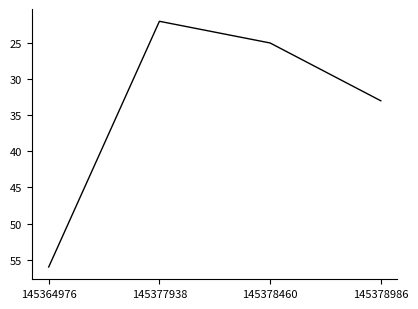

How many interior local valleys (lower than both neighbors) does the data have?

1